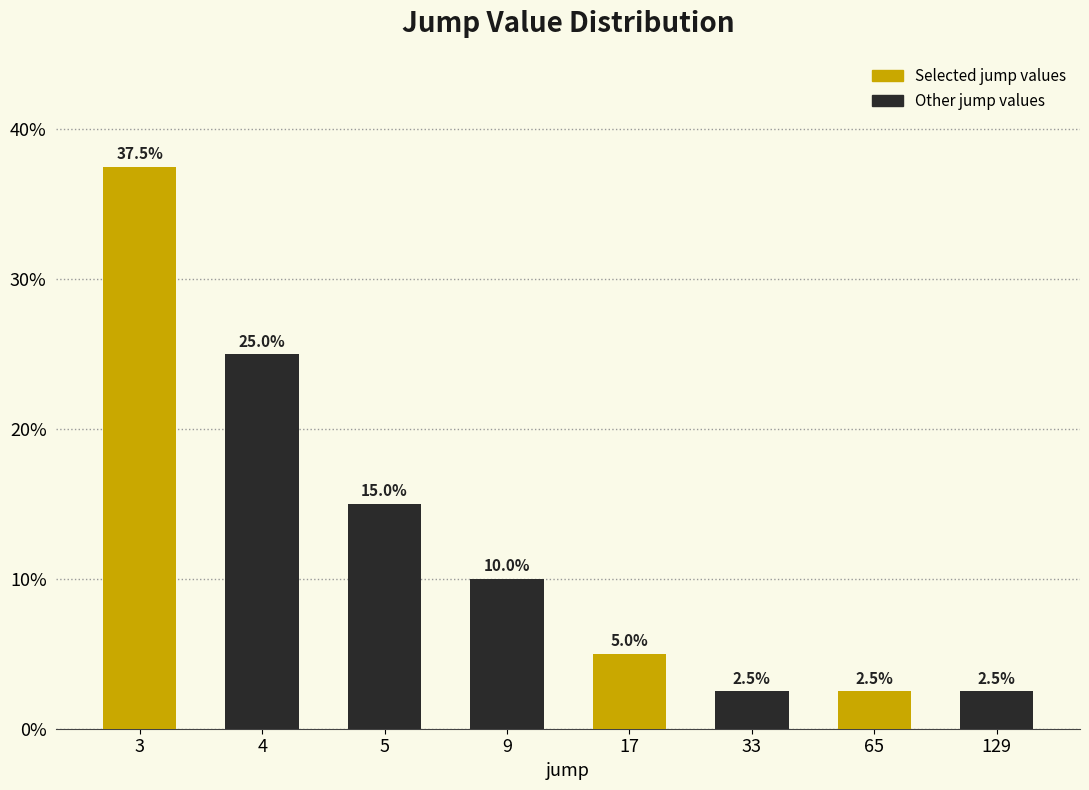

Where does the data first go above 10?

3